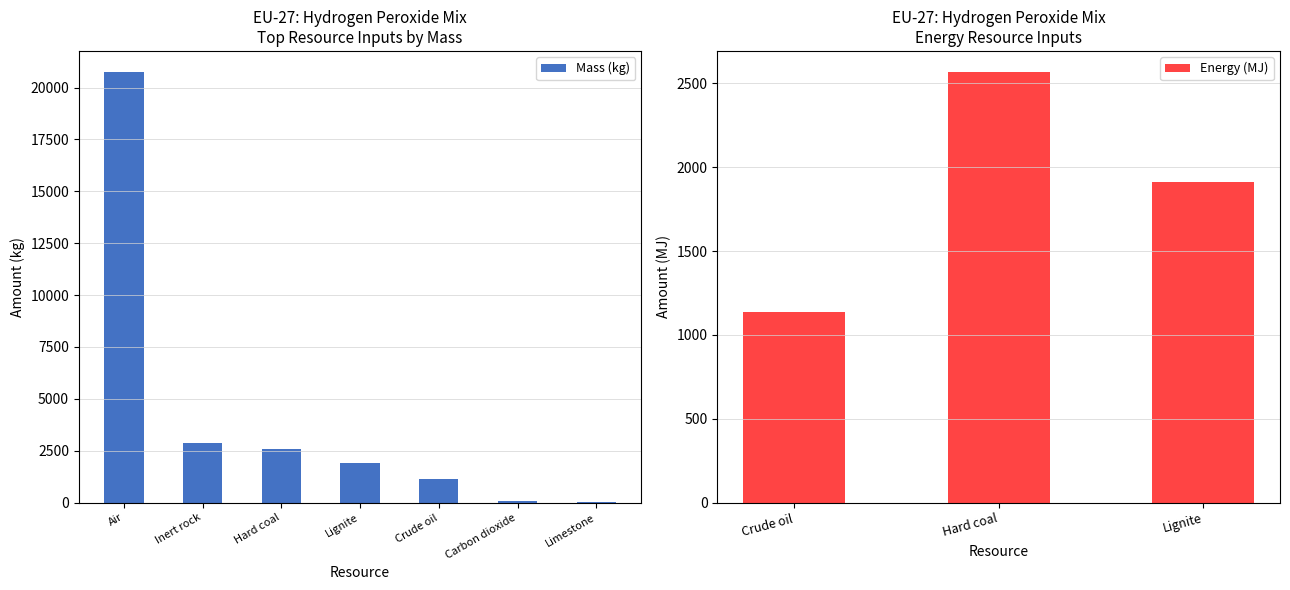

Rank the series by their average value, from lowest to highest.

Energy (MJ), Mass (kg)